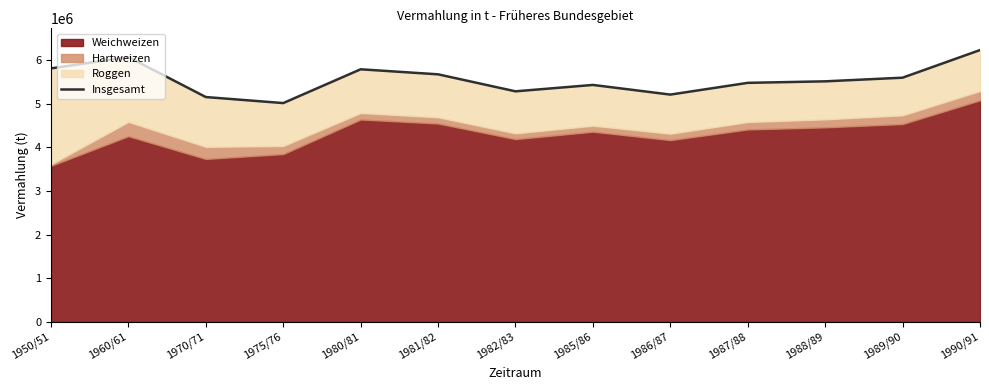

How many values are below 5514650?

6